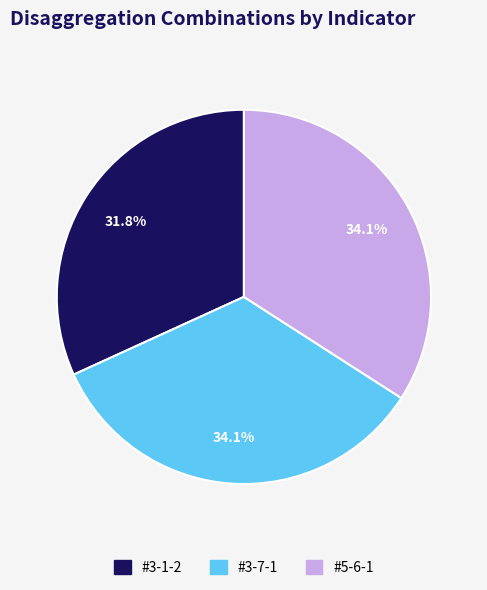

To the nearest percent, what portion does #3-1-2 represent?

32%